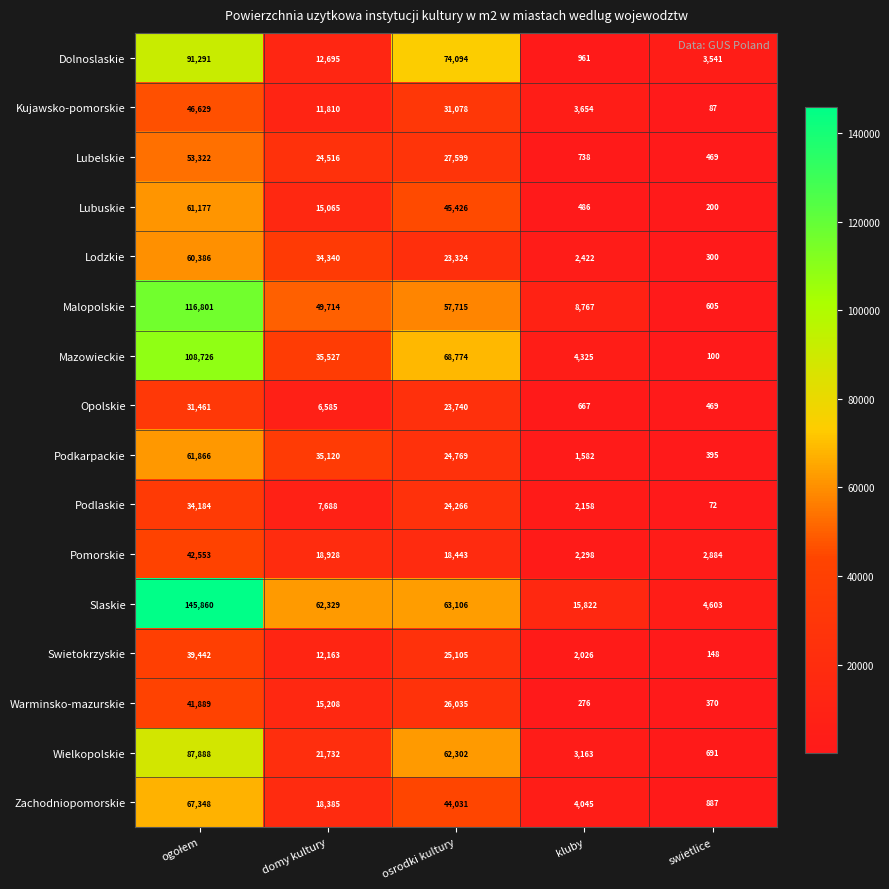

What is the spread (max minus min) of values at osrodki kultury?

55651